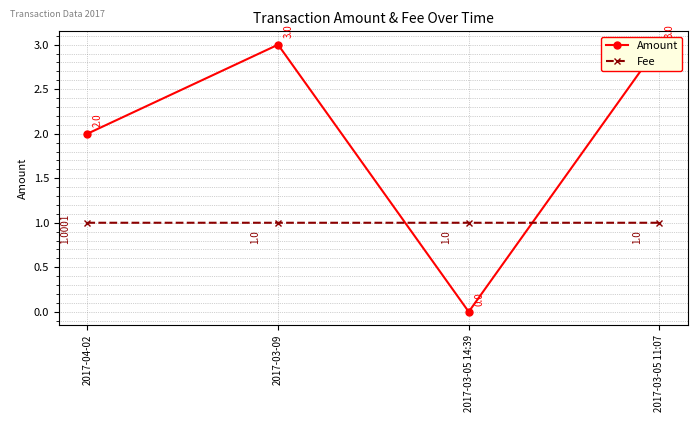

What is the spread (max minus min) of values at 2017-03-09?

2.0